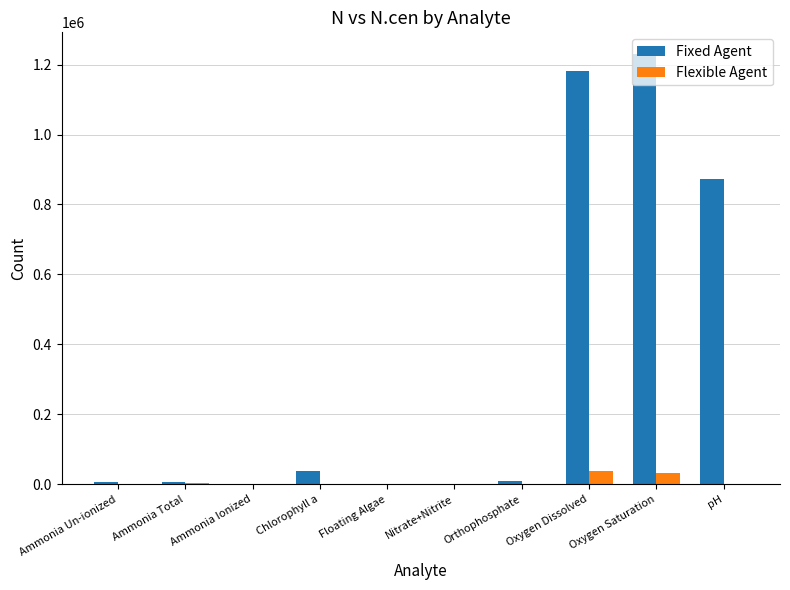

What is the maximum value for Flexible Agent?

38343